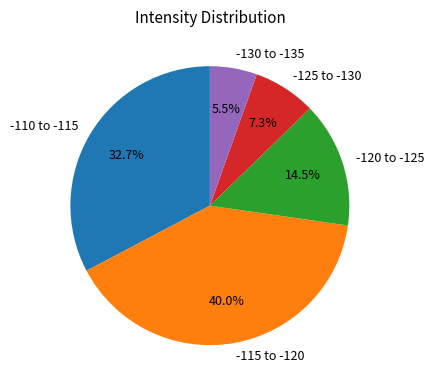

Which has a higher value, -130 to -135 or -110 to -115?

-110 to -115